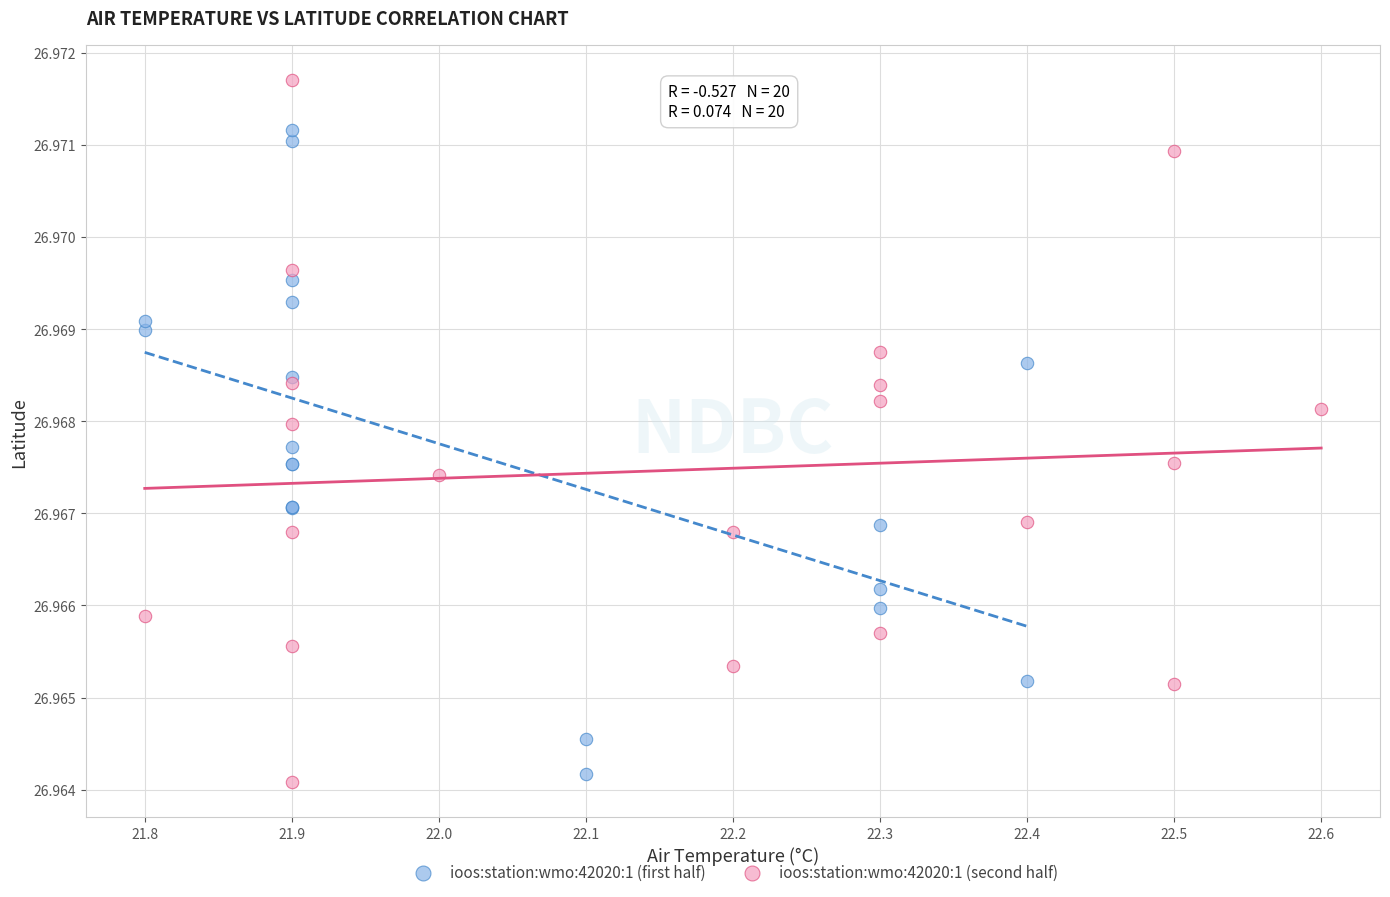

Which series reaches the maximum Y coordinate?

ioos:station:wmo:42020:1 (second half)